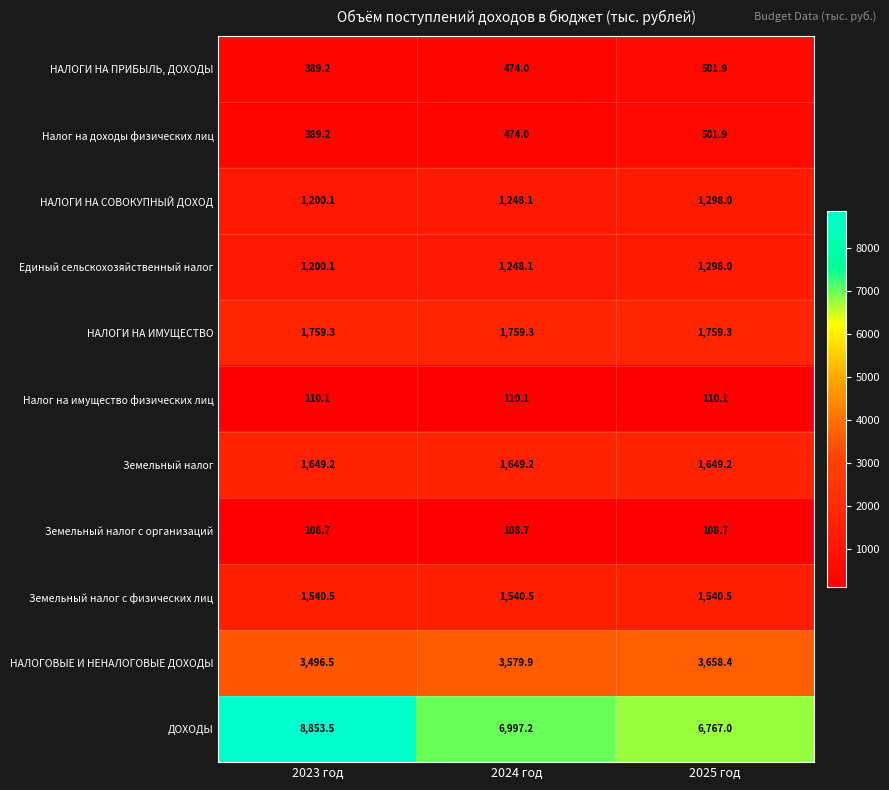

The Единый сельскохозяйственный налог series shows 1298.0 at 2025 год. True or false?

True